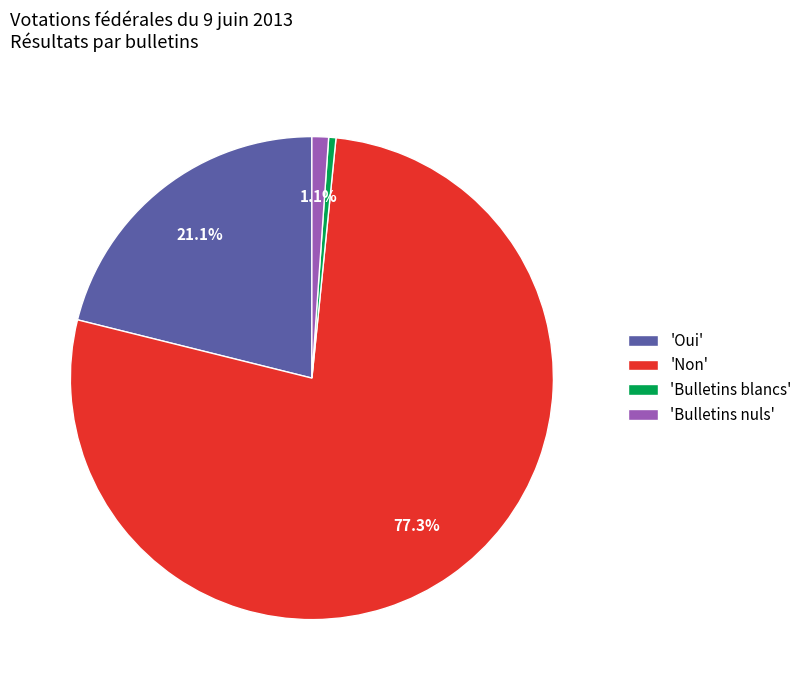

Is there any slice that represents more than half of the pie?

Yes